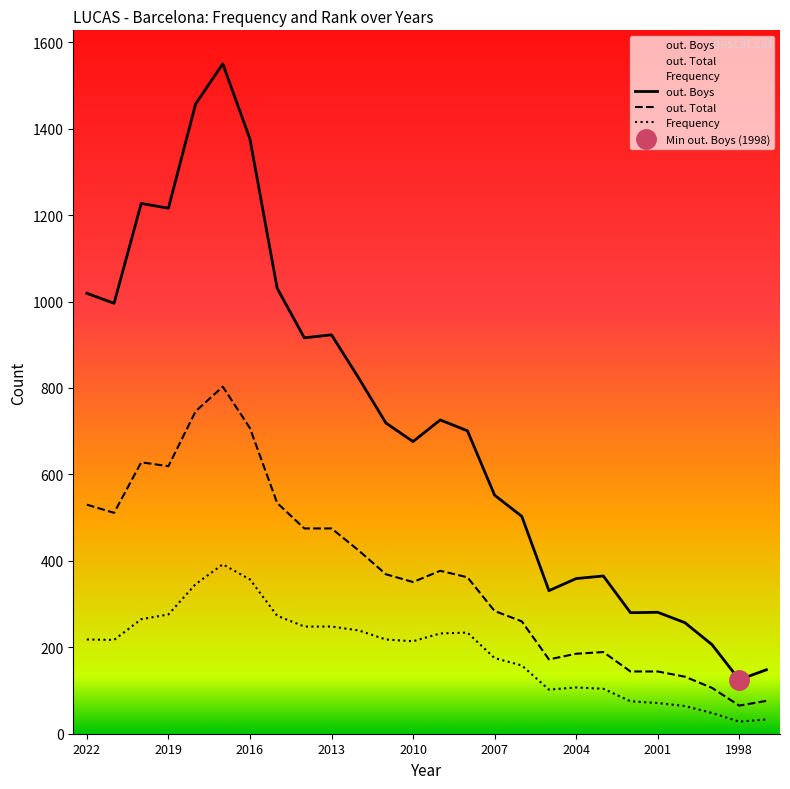

The out. Boys series shows 137 at 2005. True or false?

False